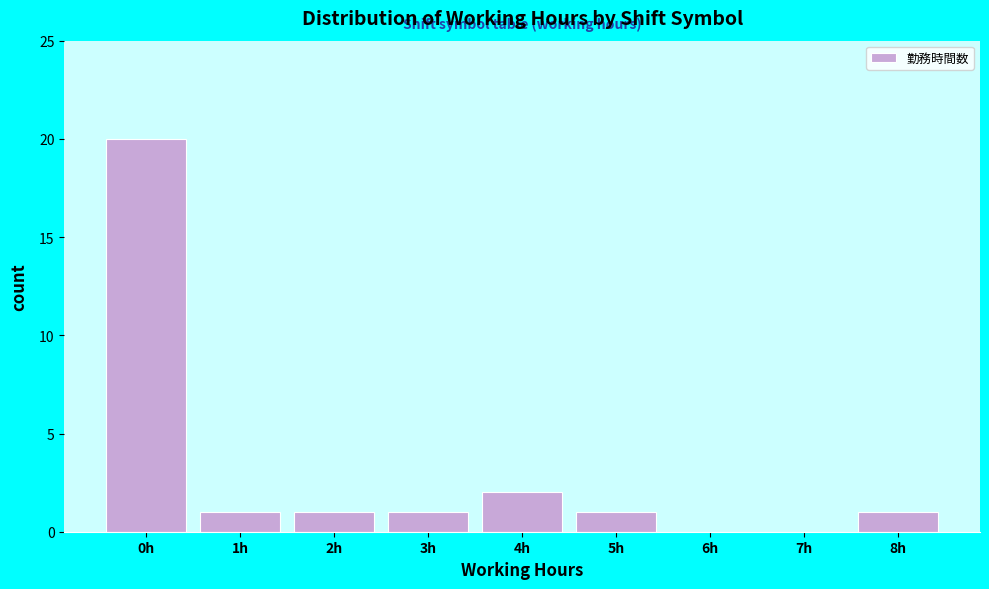

Reading left to right, what are all the values shown in this chart?

0h=20	1h=1	2h=1	3h=1	4h=2	5h=1	6h=0	7h=0	8h=1